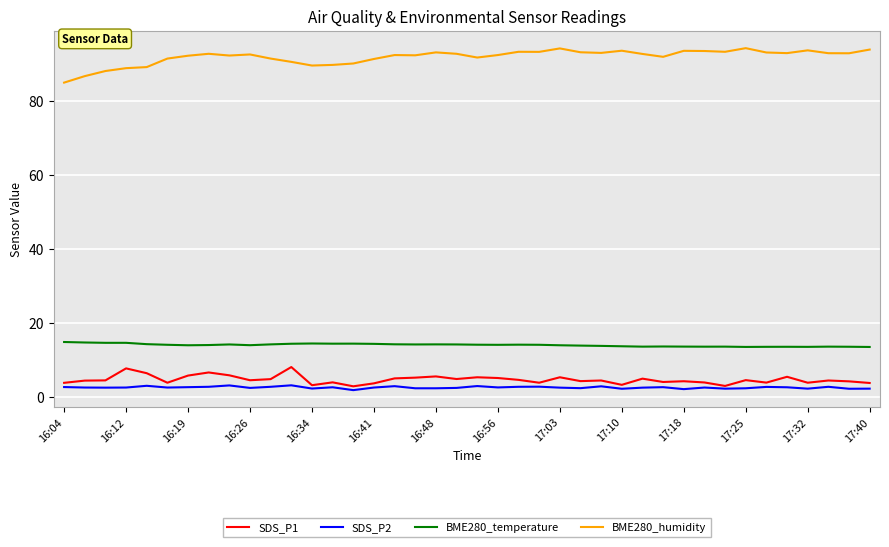

How many lines are shown in the chart?

4